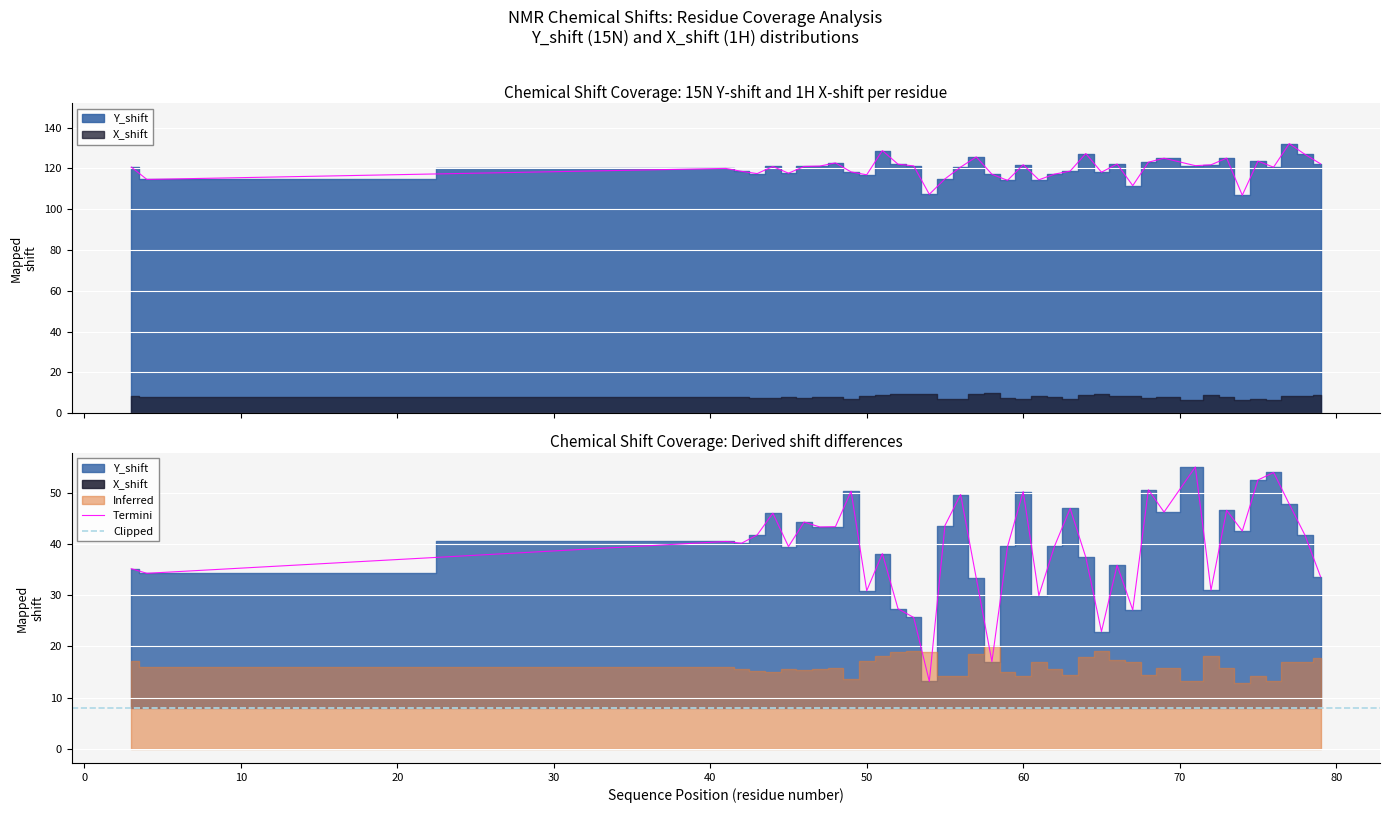

Reading left to right, transcribe all the data shown in this chart.

120.7	114.6	120.0	118.6	117.5	121.0	117.7	121.0	121.2	122.7	118.3	116.9	128.8	122.1	121.3	107.3	114.9	120.7	125.7	117.2	114.2	121.8	114.4	117.2	118.7	127.3	118.2	122.2	111.6	123.1	125.0	121.4	121.8	125.1	106.9	123.6	120.6	132.2	126.9	122.3